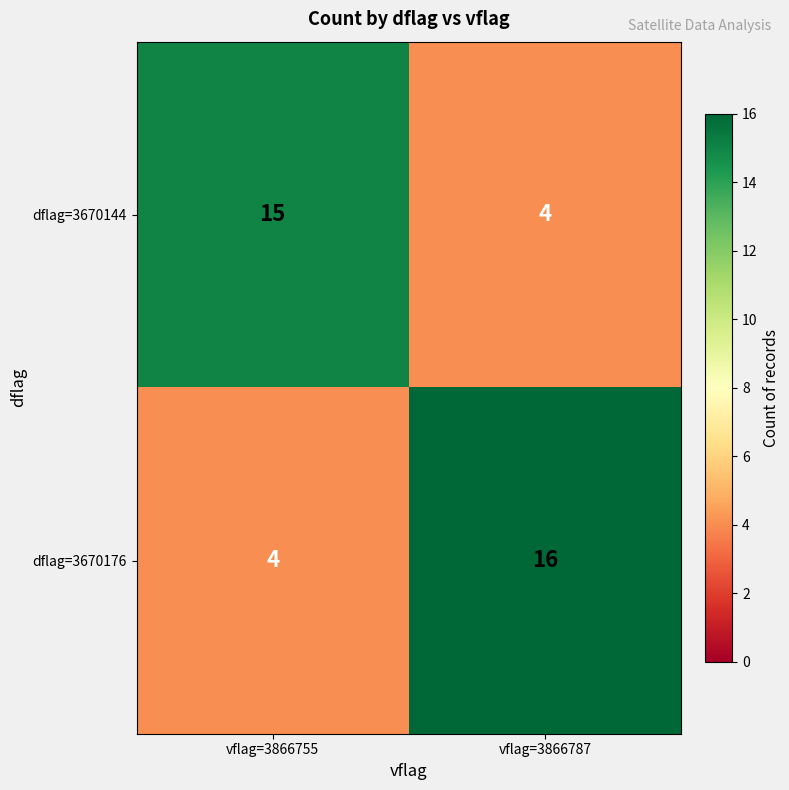

At vflag=3866787, list the series in order from largest to smallest.

dflag=3670176, dflag=3670144